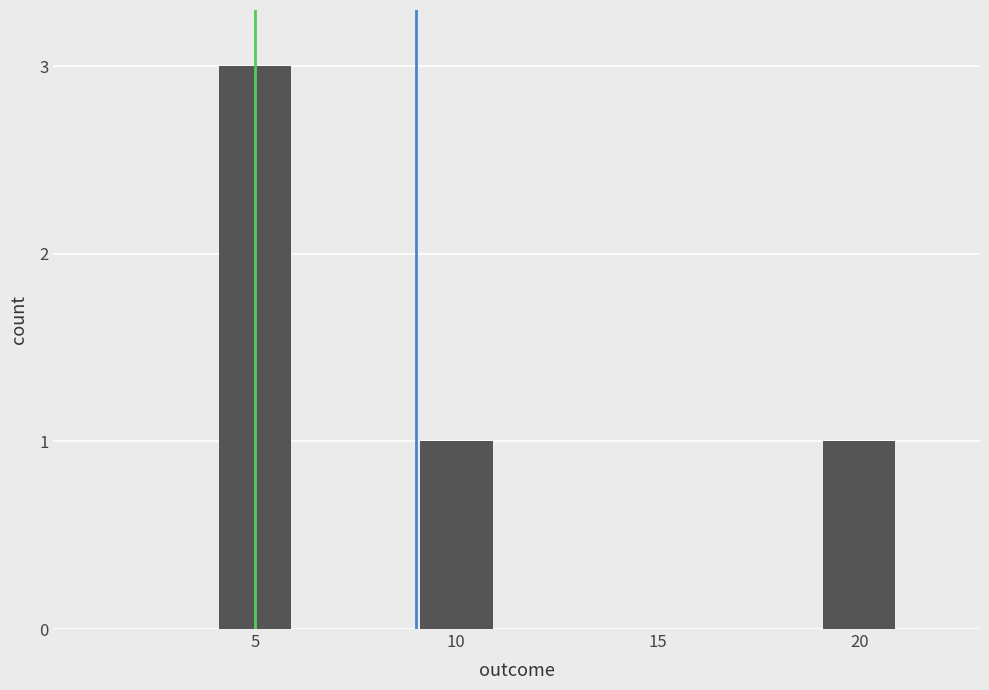

Which has a higher value, 15 or 5?

5